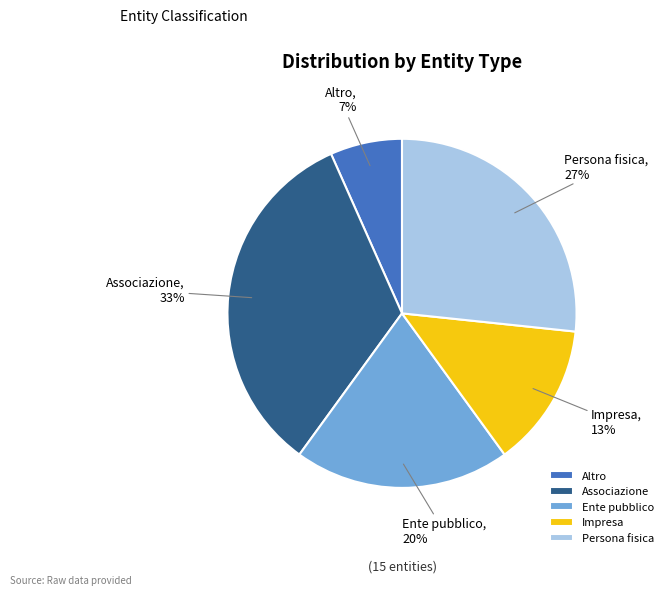

How many slices are in this pie chart?

5